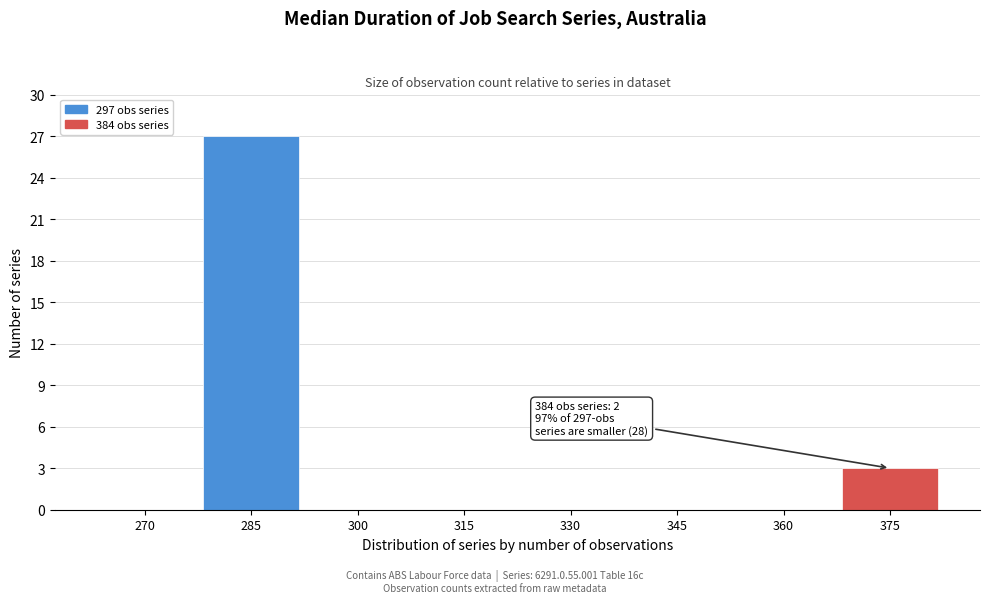

Reading left to right, list all the values displayed in this chart.

270=0	285=27	300=0	315=0	330=0	345=0	360=0	375=3